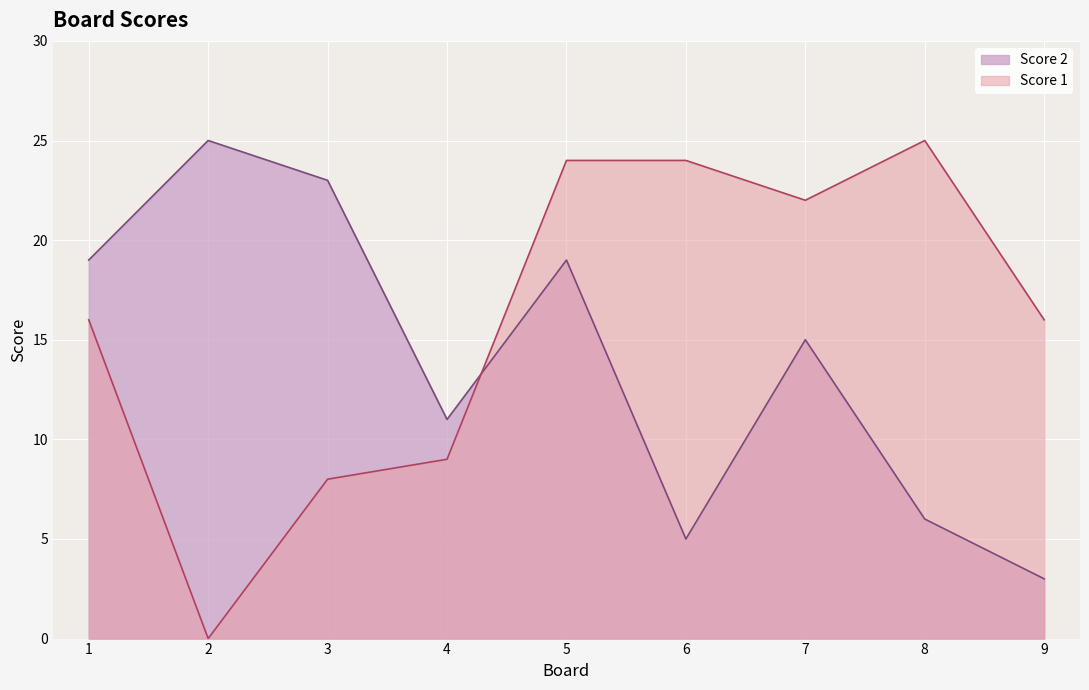

At which category does Score 2 reach its first local valley?

4